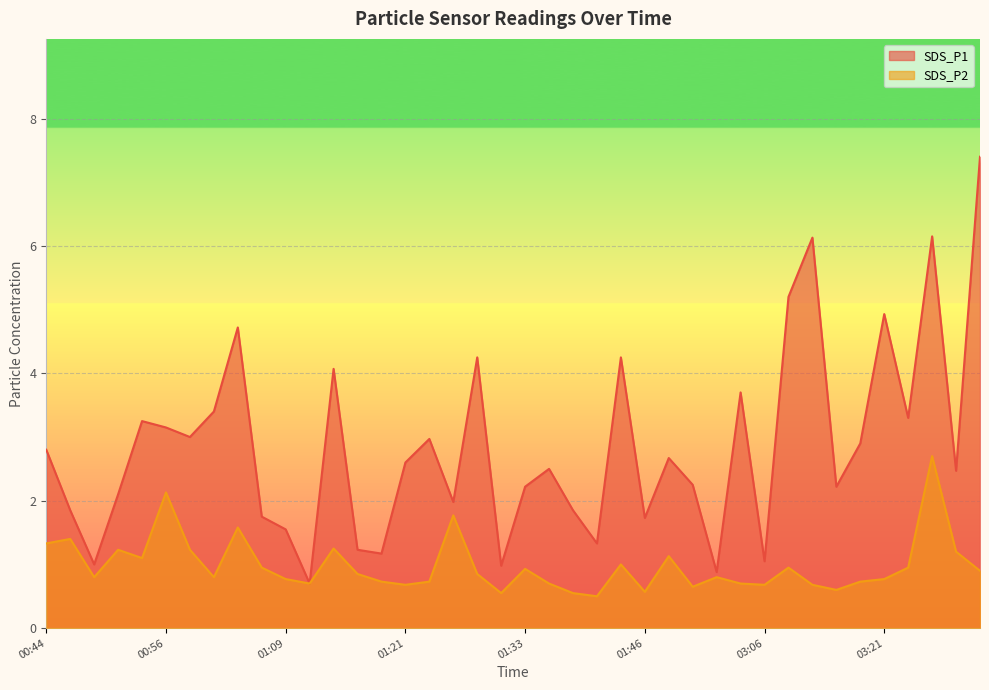

Does the chart display data point markers on the line(s)?

No